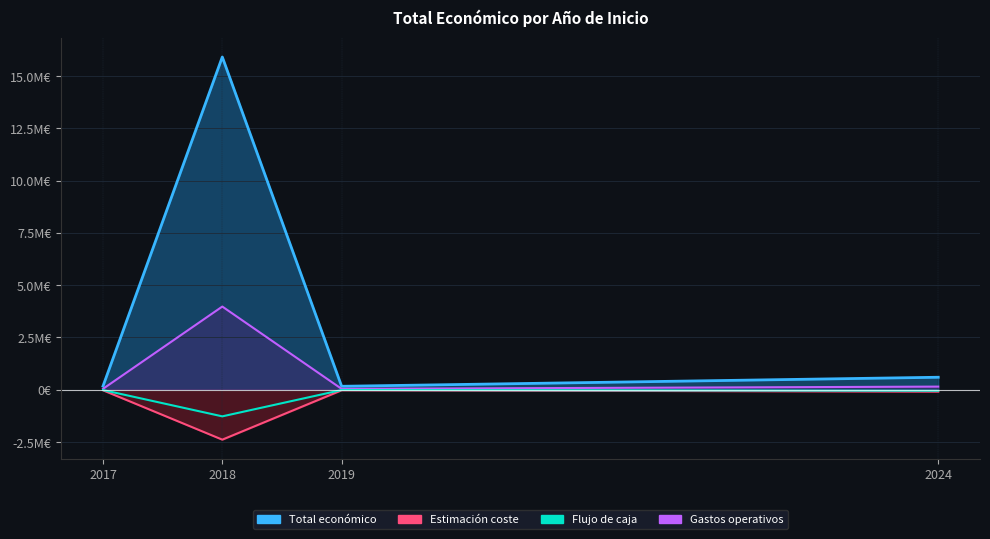

Between 2019 and 2024, which series saw the biggest shift?

Total económico (line)